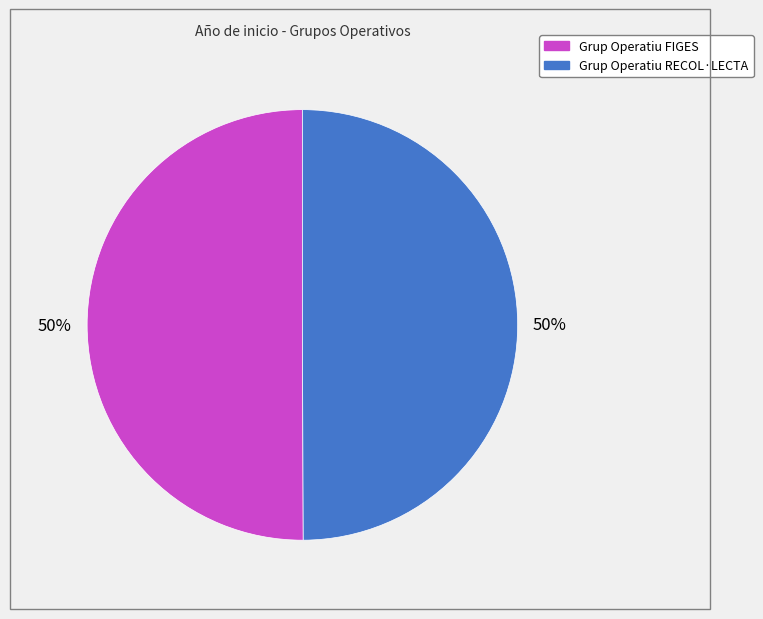

Is it true that Grup Operatiu FIGES is 45% of the pie?

False